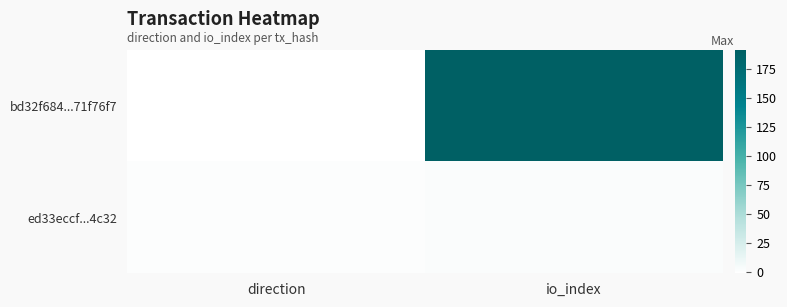

List the series in order of their peak value, lowest first.

ed33eccf...4c32, bd32f684...71f76f7